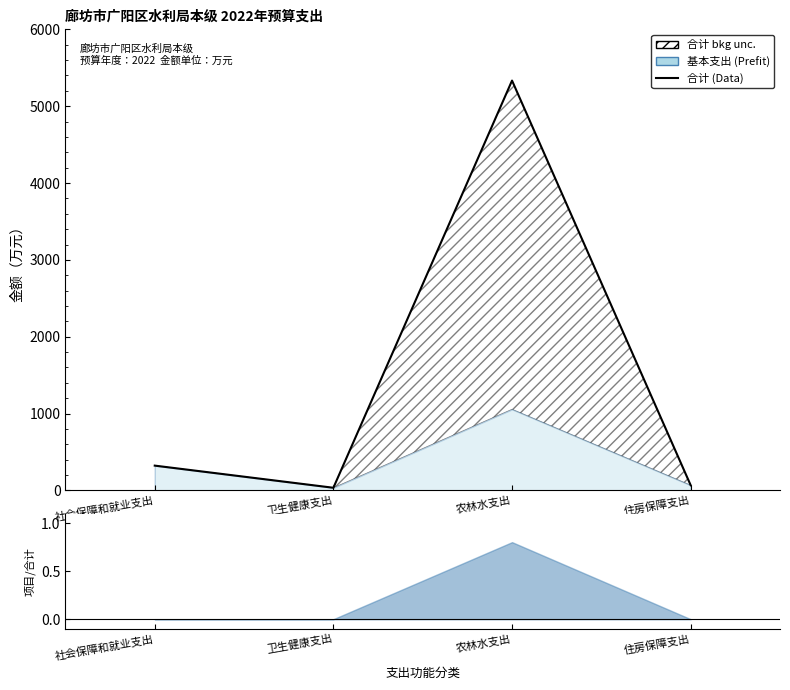

Rank the categories by value from highest to lowest.

农林水支出, 社会保障和就业支出, 住房保障支出, 卫生健康支出